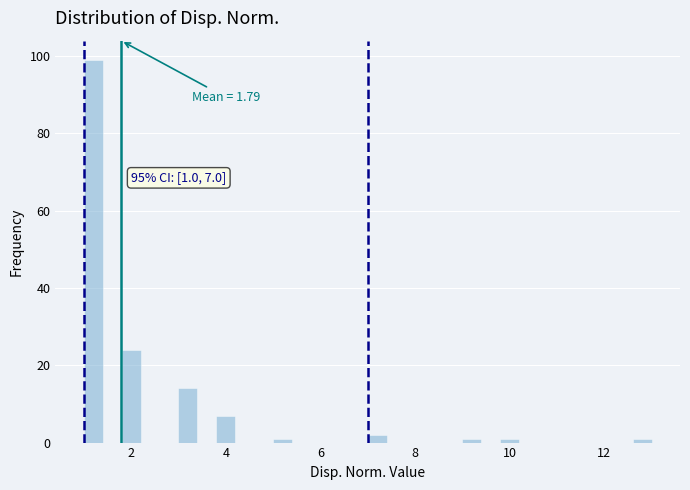

Read against the x-axis, roughly where is the centre of the tallest bar?

1.2